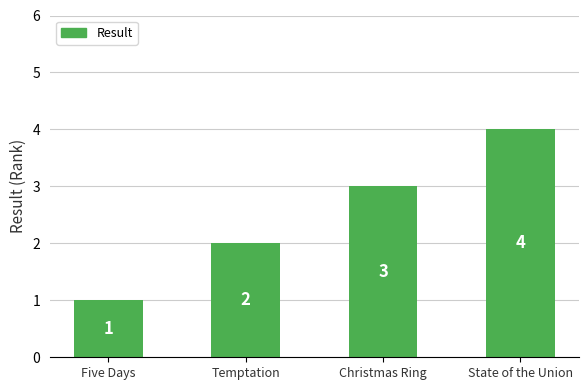

Reading right to left, extract all data points from this chart.

4	3	2	1